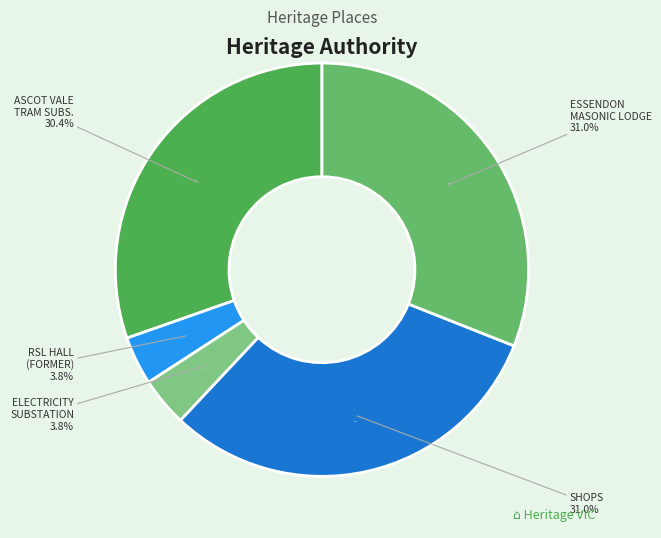

How many slices are in this pie chart?

5